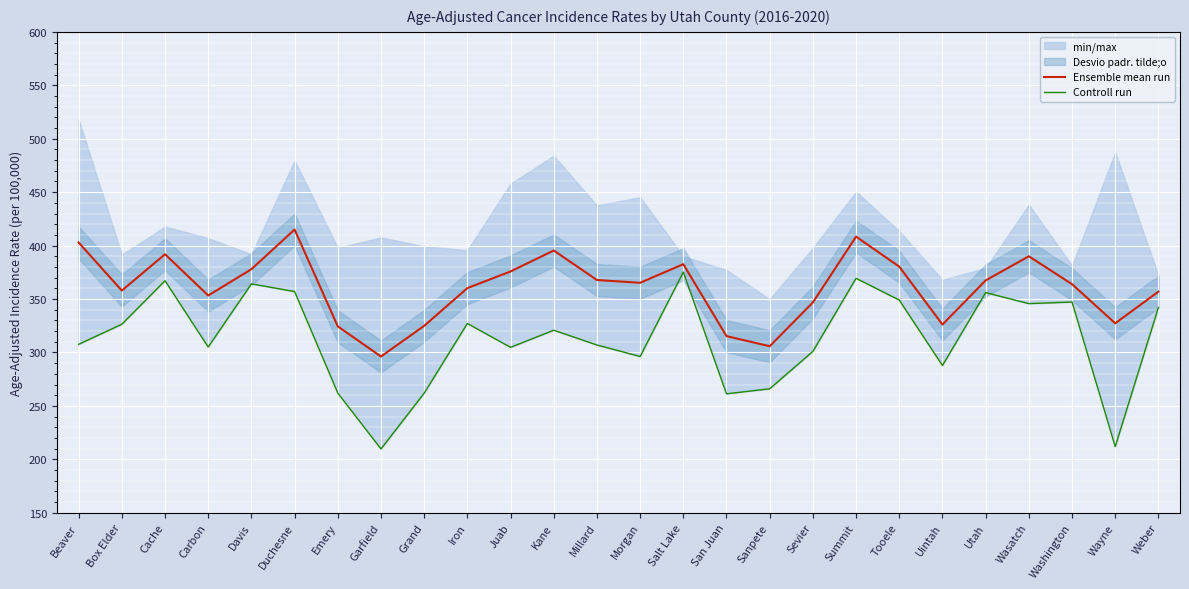

Which has a higher value, Sanpete or Carbon?

Carbon